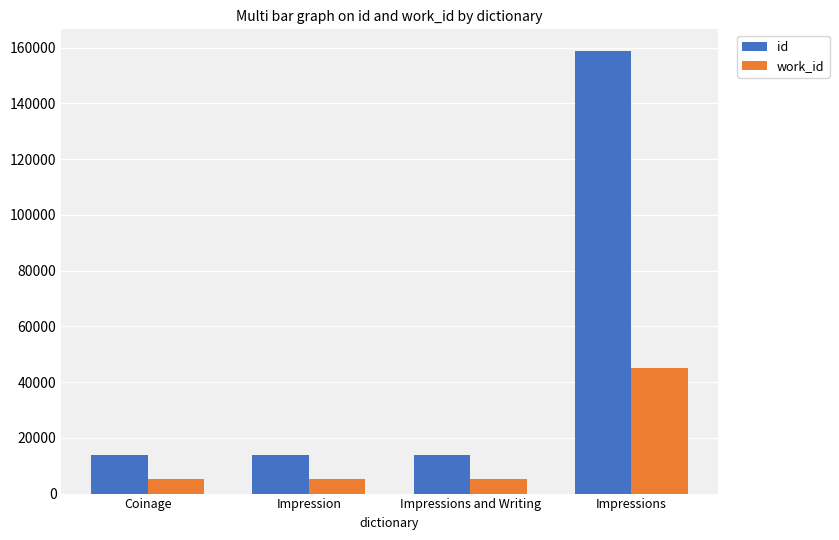

The value of work_id at Impressions is 45187. True or false?

True